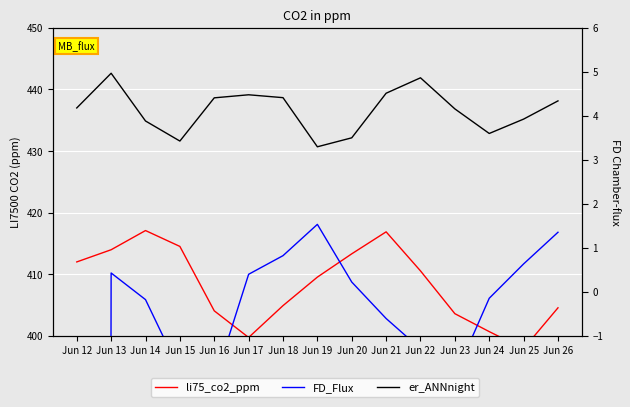

How many values in the li75_co2_ppm series exceed 409?

8